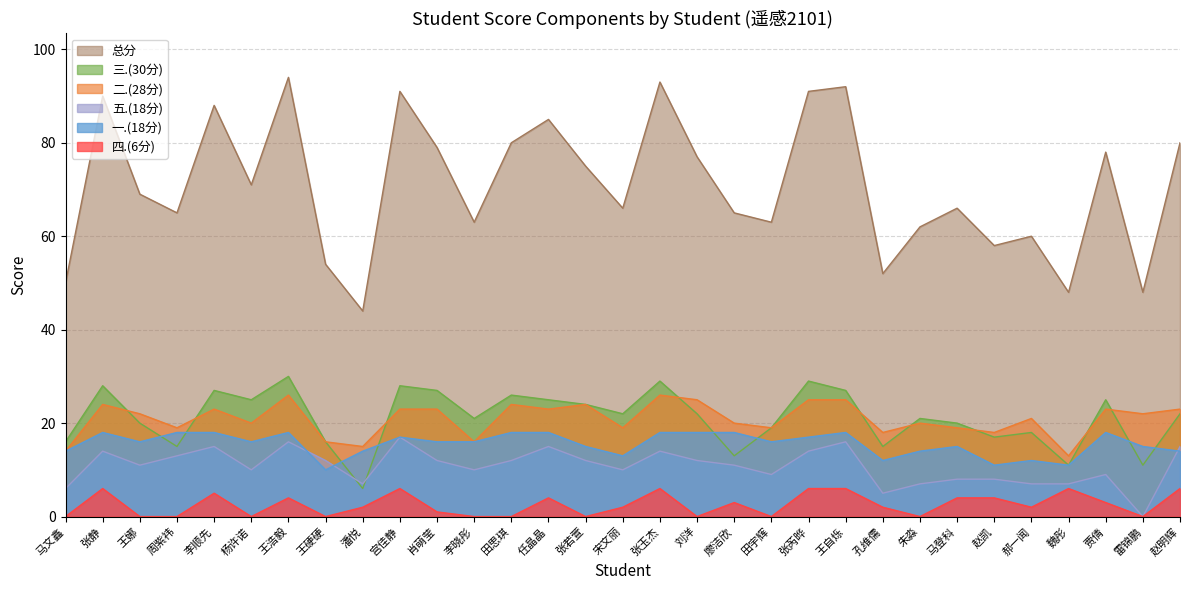

What is the maximum value for 四.(6分)?

6